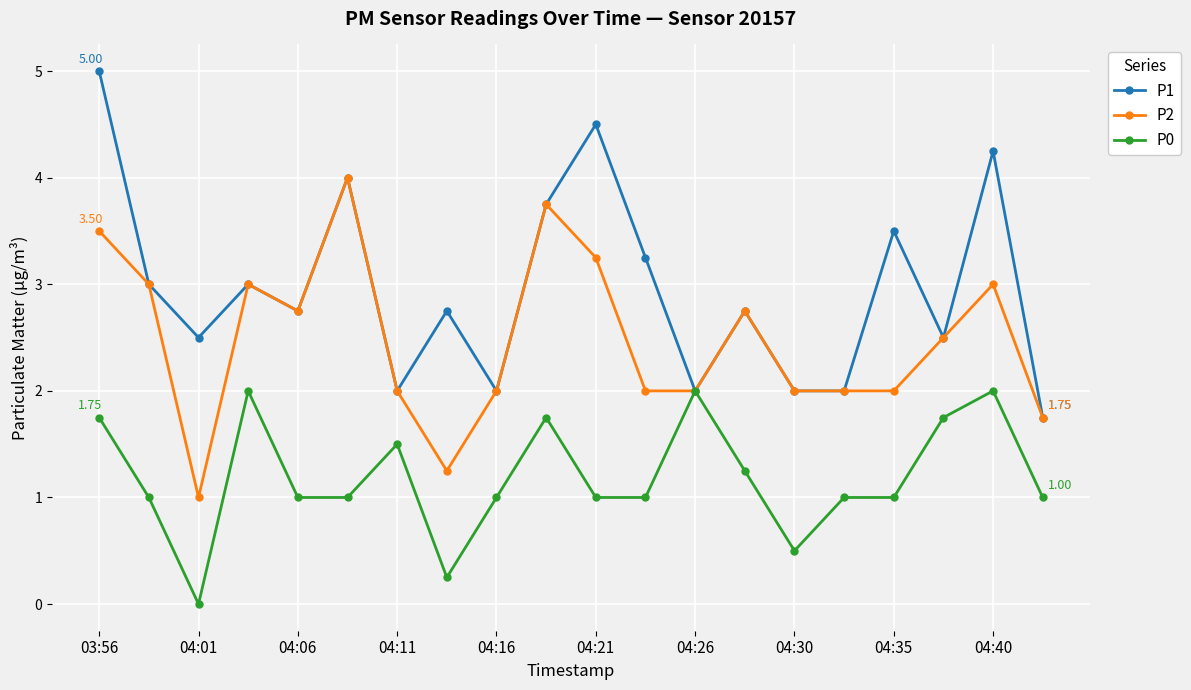

Which series has the largest total across all categories?

P1